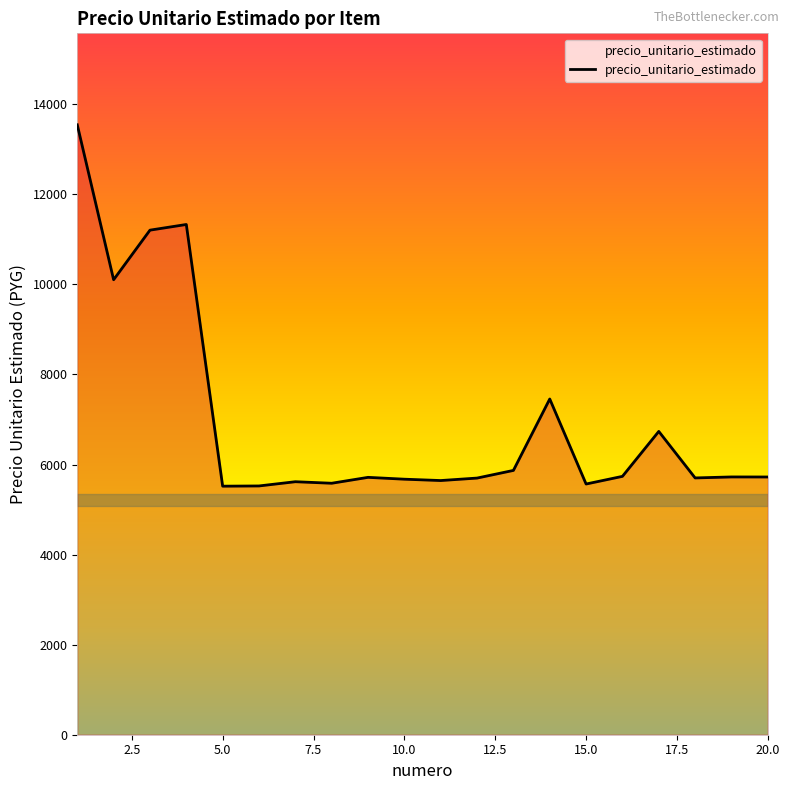

What is the greatest value displayed?

13543